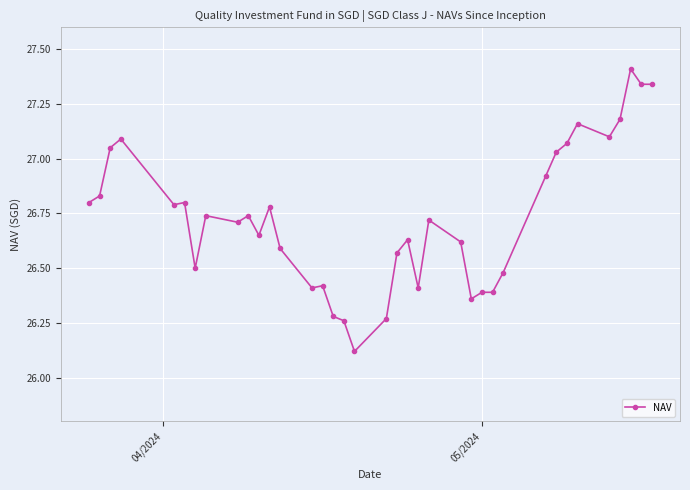

What is the difference between the maximum and minimum values?

1.3